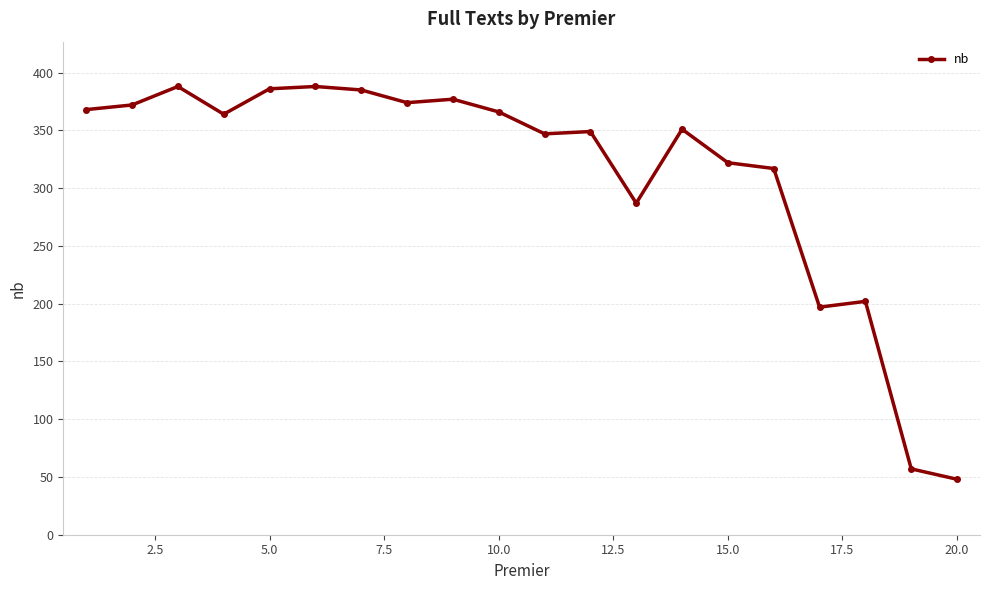

What is the maximum value shown in the chart?

388